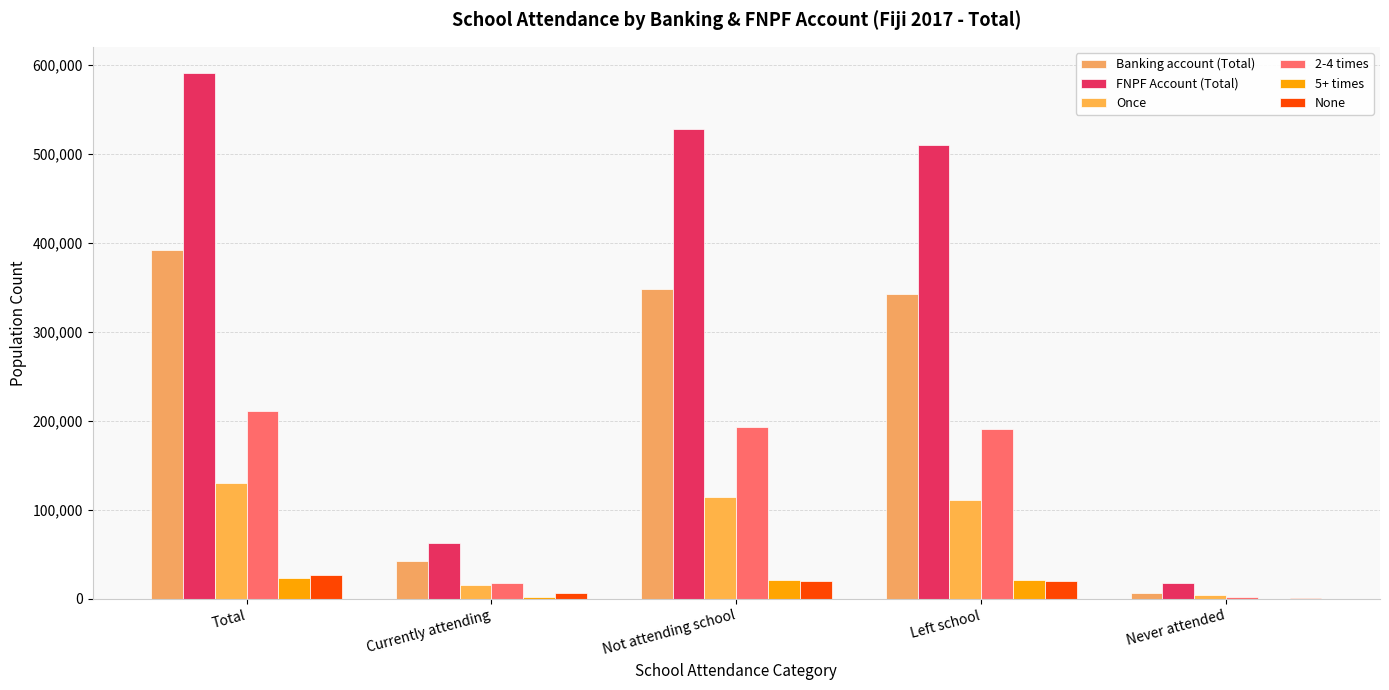

Which series has the largest range (max minus min)?

FNPF Account (Total)